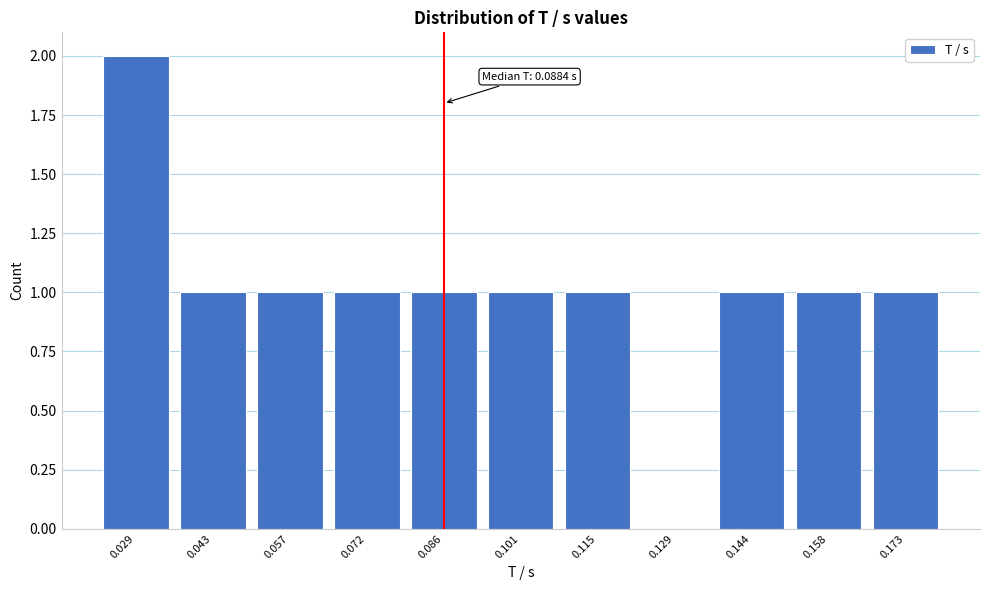

Reading right to left, what are all the values shown in this chart?

0.173=1	0.158=1	0.144=1	0.129=0	0.115=1	0.101=1	0.086=1	0.072=1	0.057=1	0.043=1	0.029=2